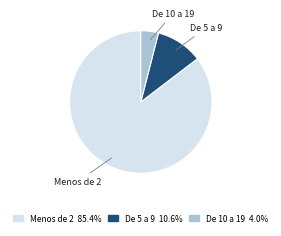

Do De 5 a 9 and Menos de 2 together represent more than half of the pie?

Yes